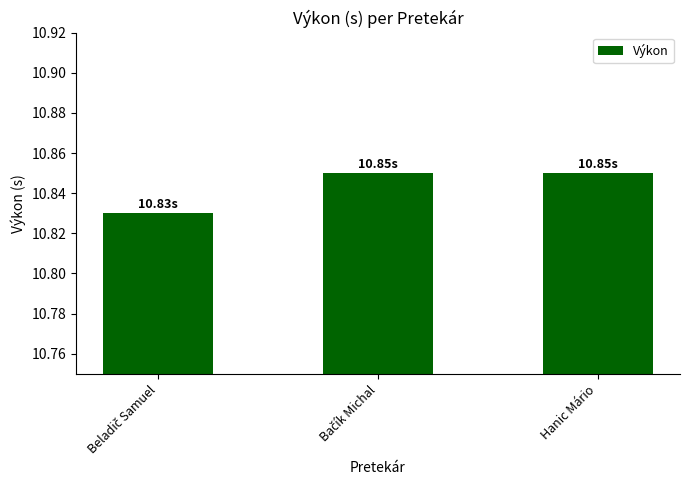

What is the label of the 1st bar from the right?

Hanic Mário